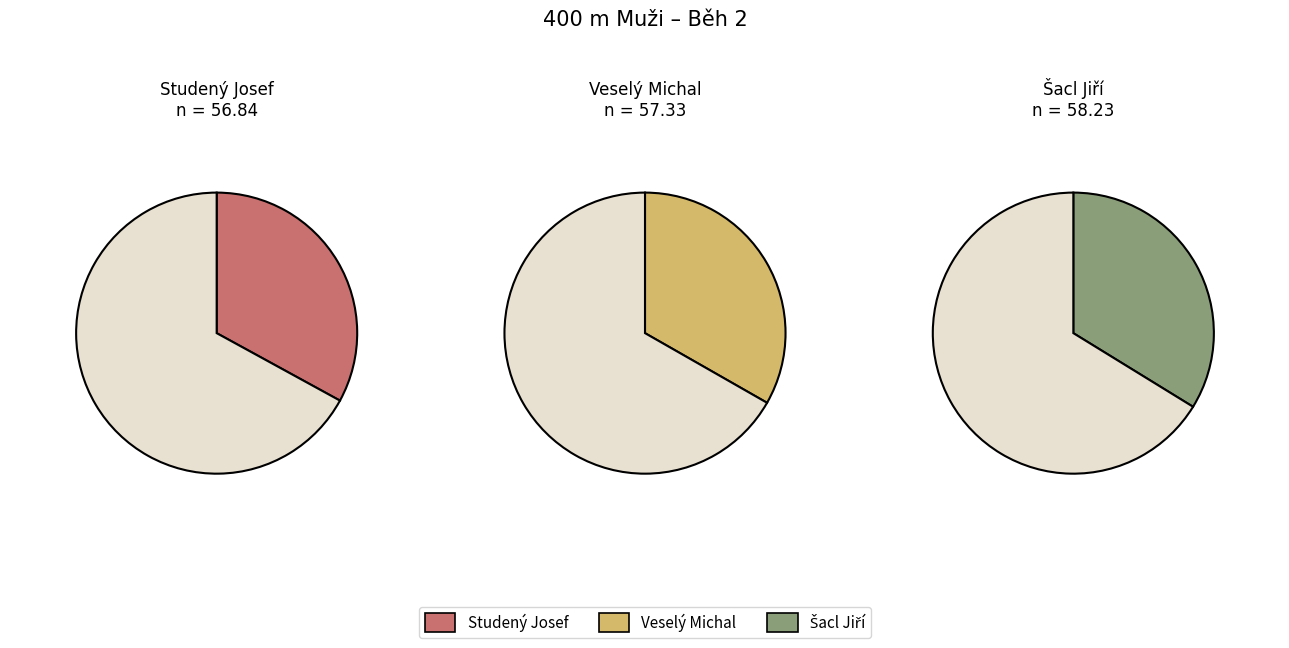

To the nearest percent, what percentage of the pie is Veselý Michal?

33%